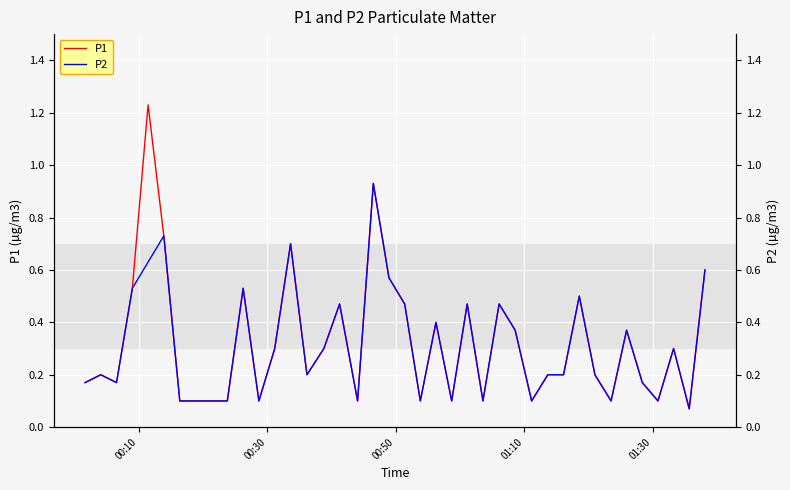

Does the chart display data point markers on the line(s)?

No